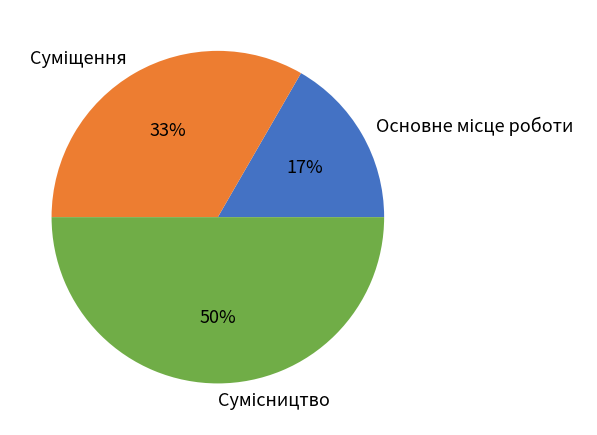

To the nearest percent, what is the average slice percentage?

33%